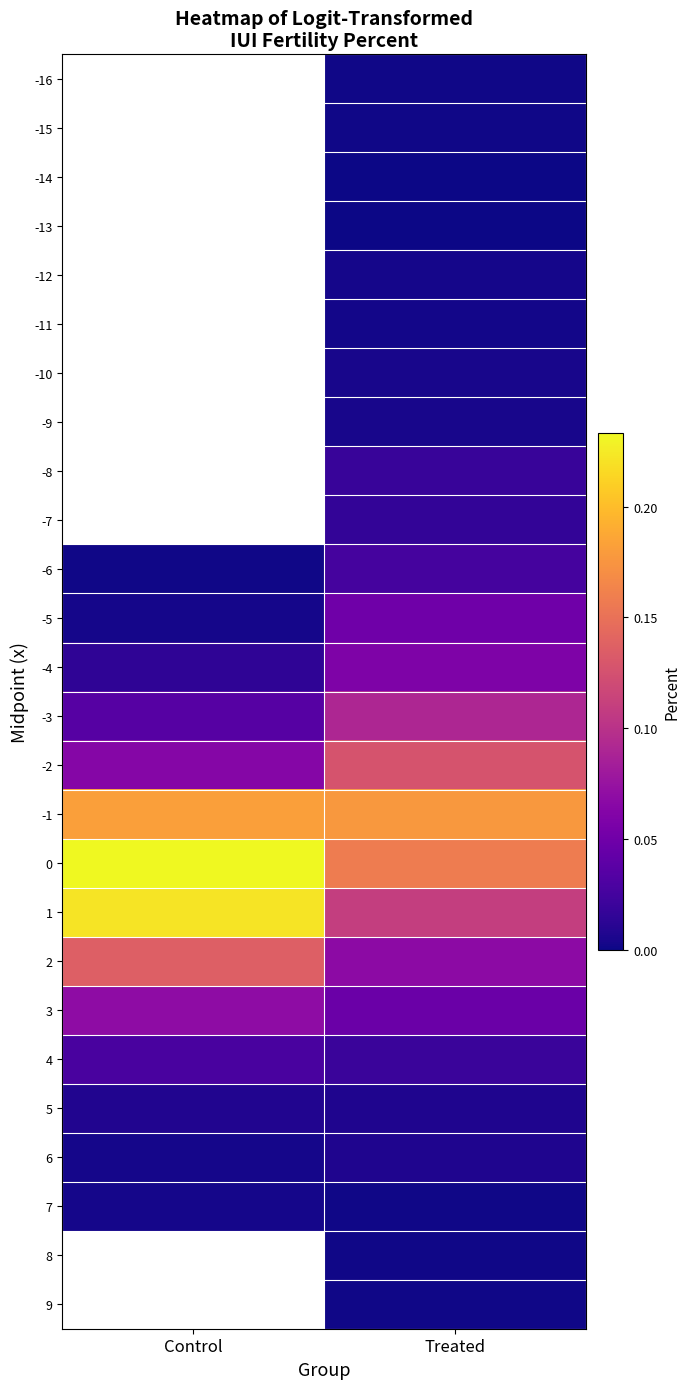

Is the value of -12 at Treated greater than the value of -10 at Treated?

No